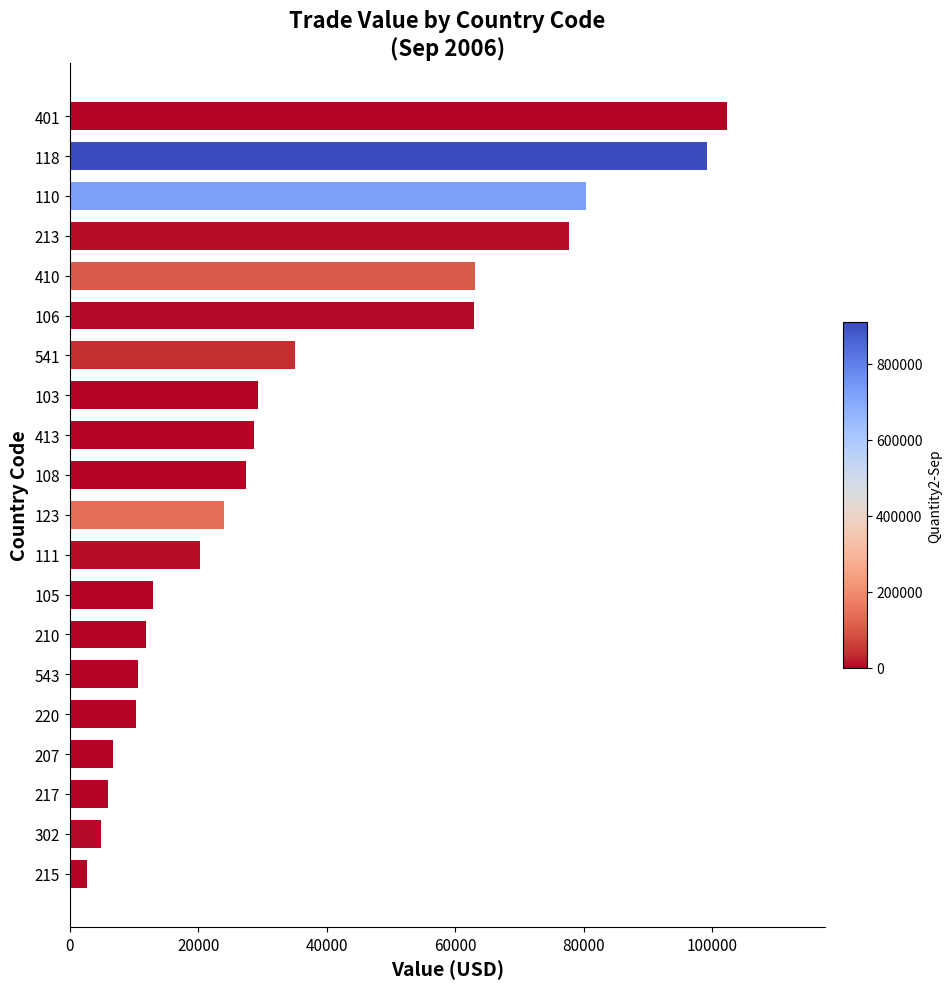

What is the difference between the maximum and minimum values?

99673